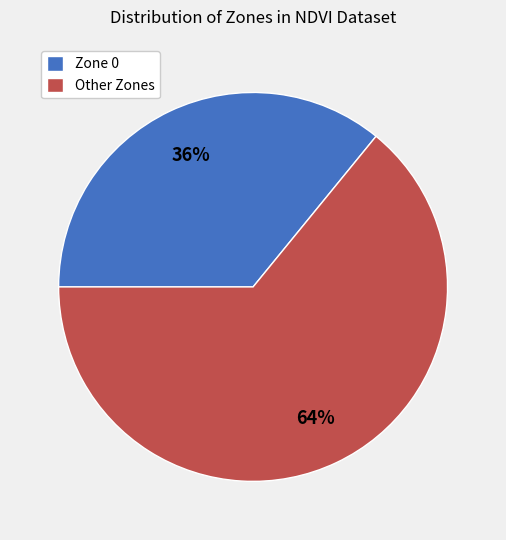

Is there a majority slice in this chart?

Yes